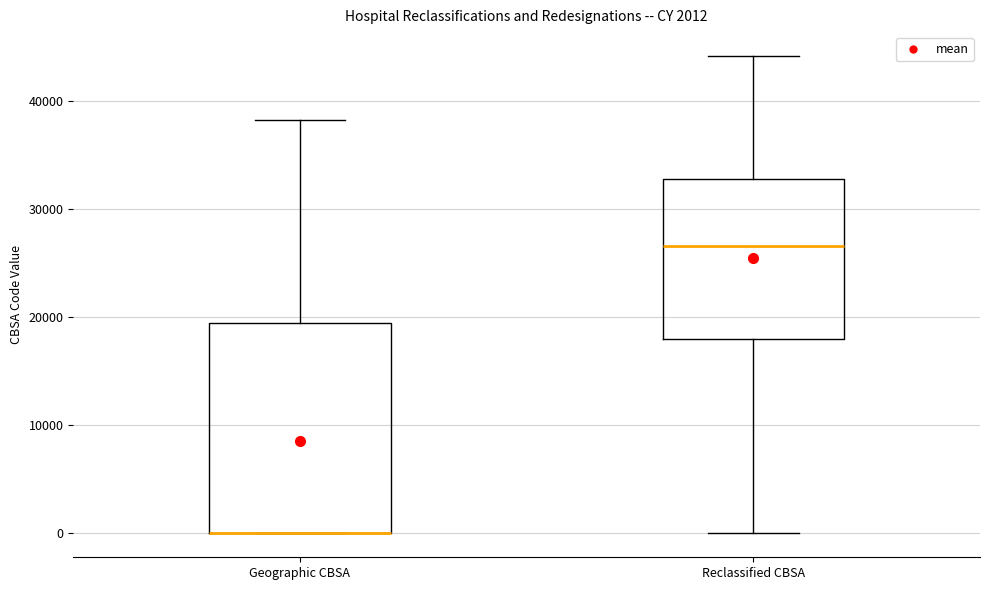

Which box is the tallest, from its lower edge to its upper edge?

Geographic CBSA